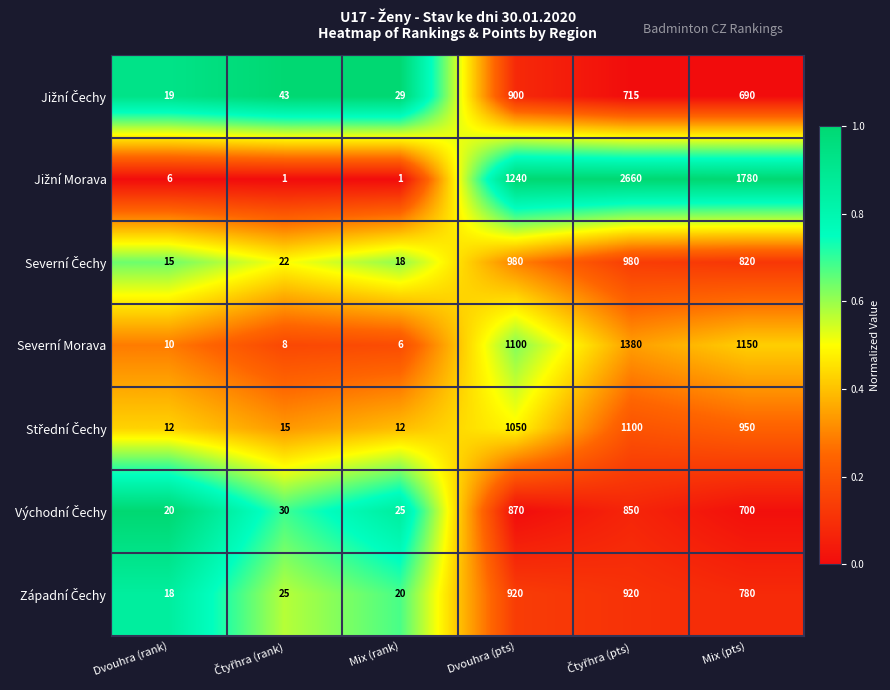

True or false: Severní Morava has a value of 2 at Dvouhra (rank).

False